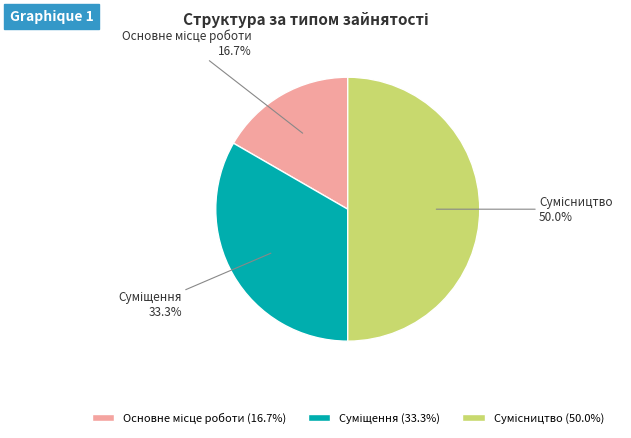

How many slices are in this pie chart?

3